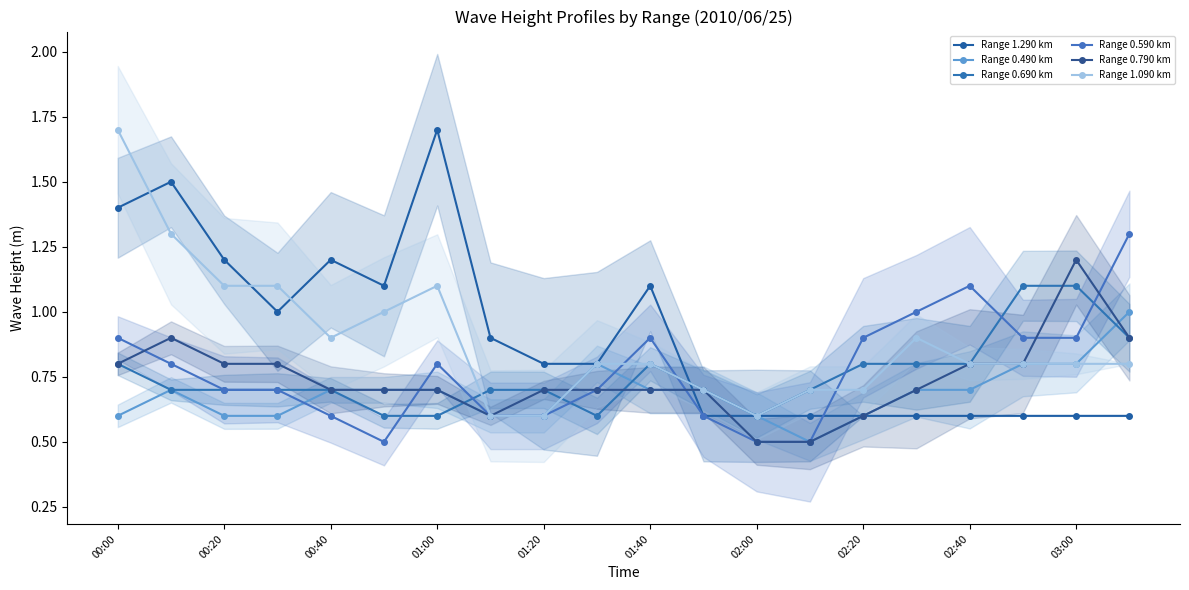

The Range 1.090 km series shows 0.3 at 02:00. True or false?

False